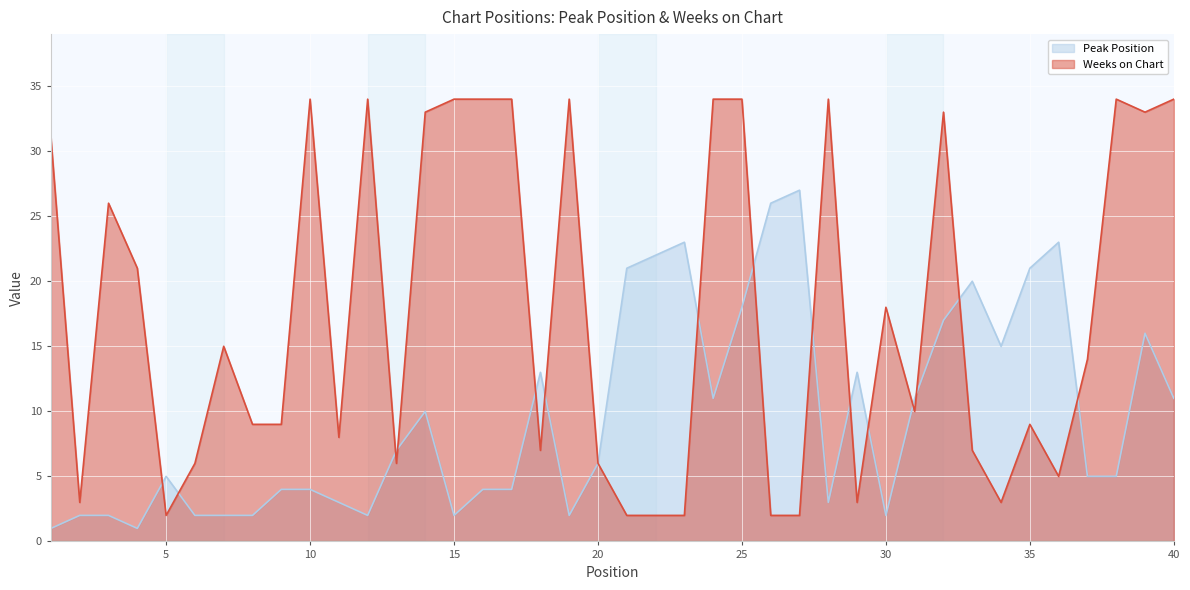

What is the minimum value for Peak Position?

1